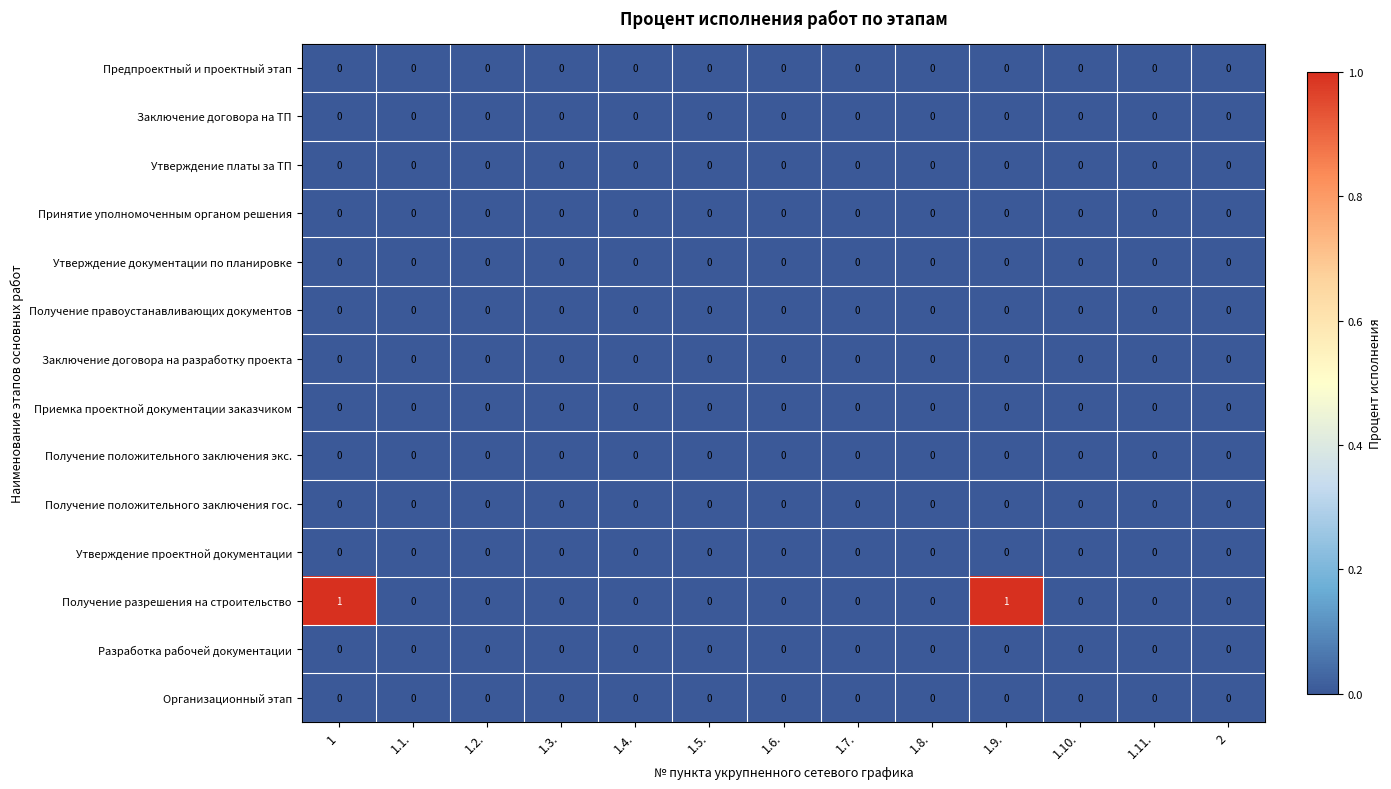

What is the spread (max minus min) of values at 1?

1